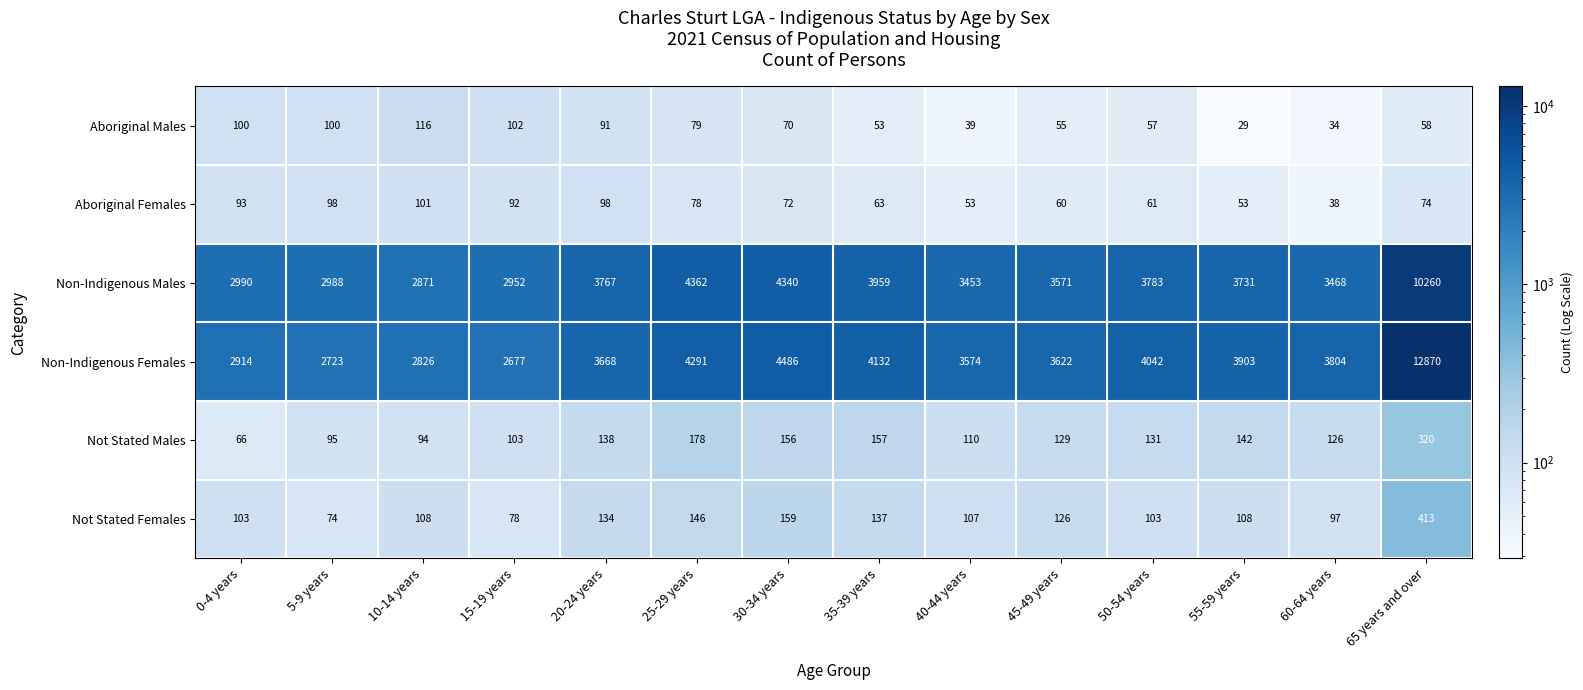

What is the difference between the Non-Indigenous Males values at 10-14 years and 15-19 years?

81